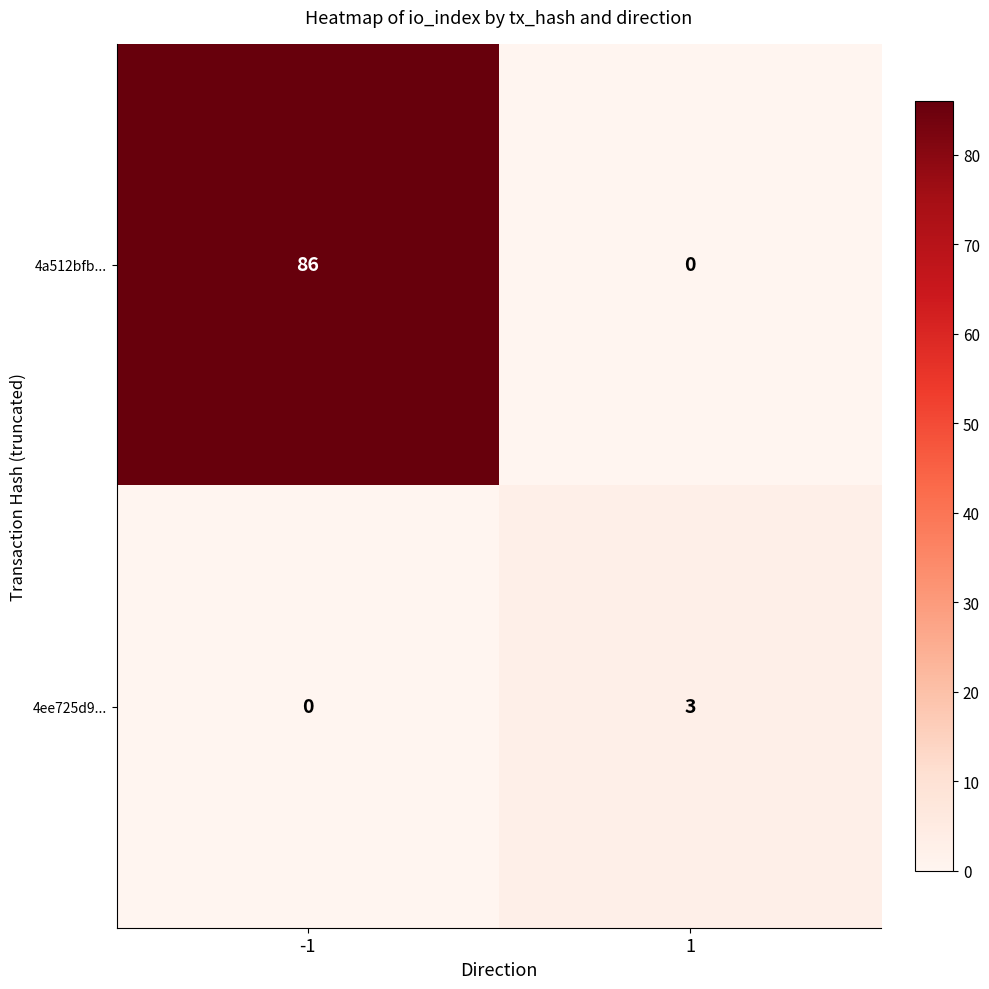

Reading left to right, extract all data points from this chart.

4a512bfb...: -1=86	1=0
4ee725d9...: -1=0	1=3